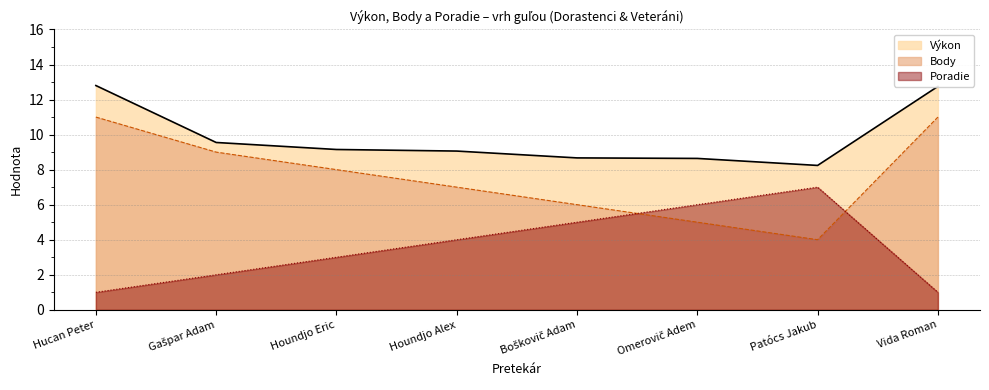

Does the chart have visible grid lines?

Yes